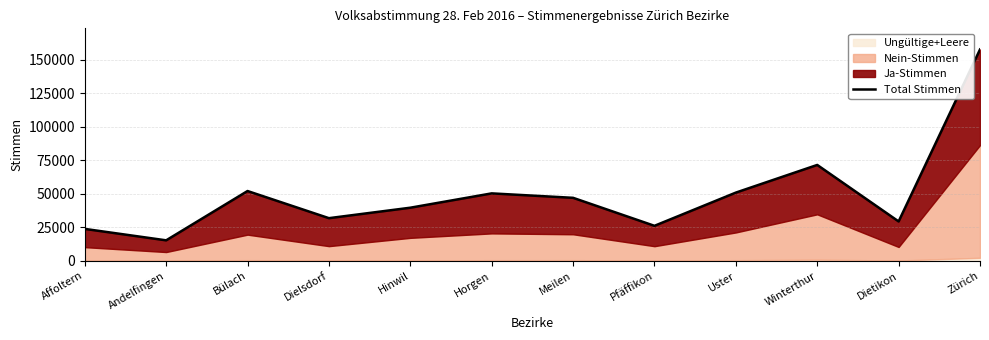

Where does the data first go above 47082?

Bülach